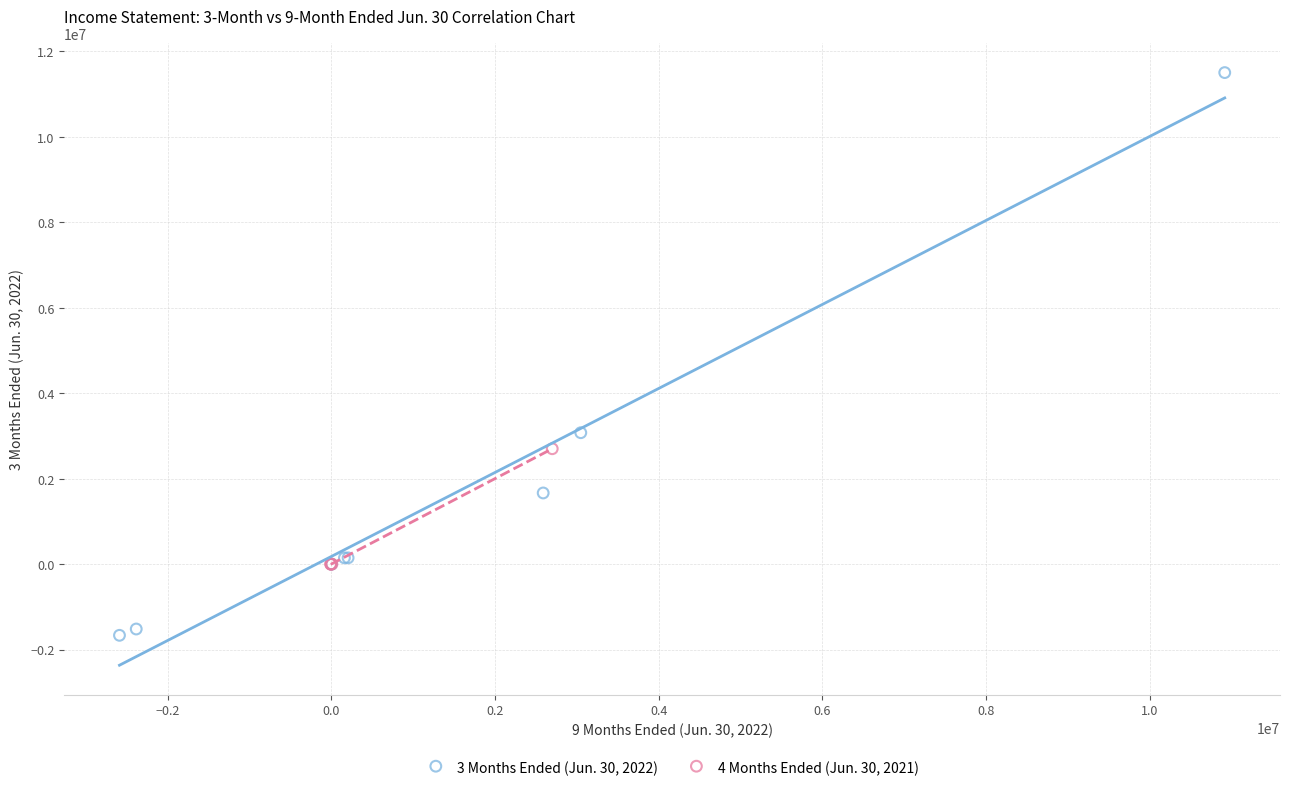

Which series reaches the maximum Y coordinate?

3 Months Ended (Jun. 30, 2022)